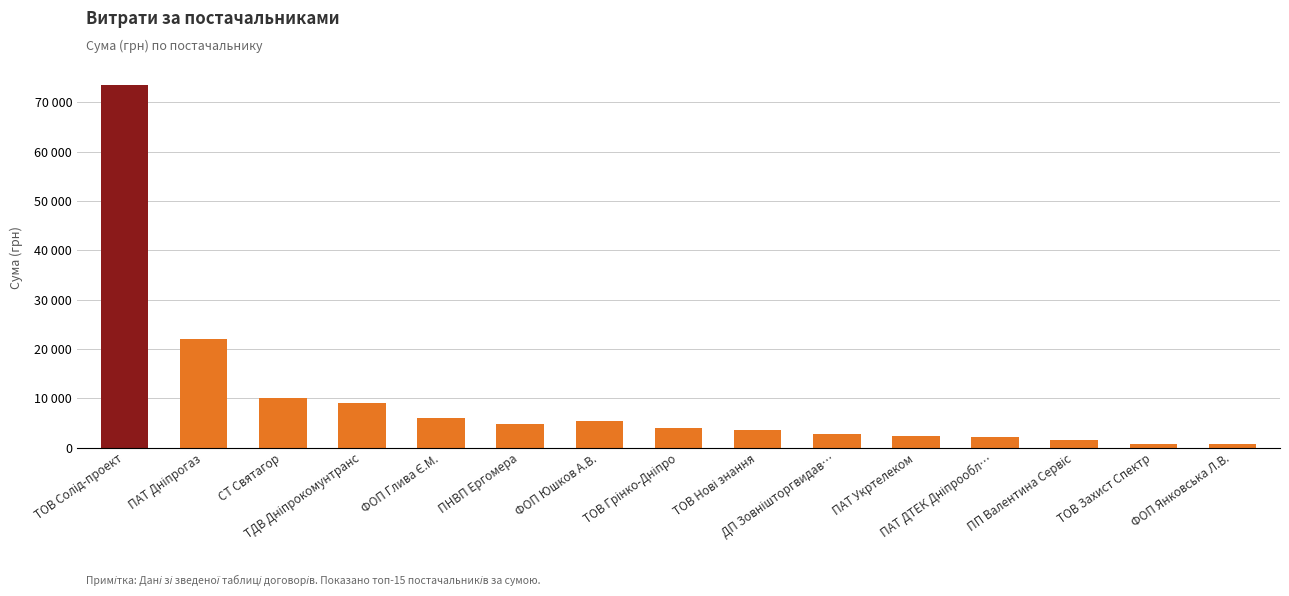

What is the smallest value displayed?

665.0